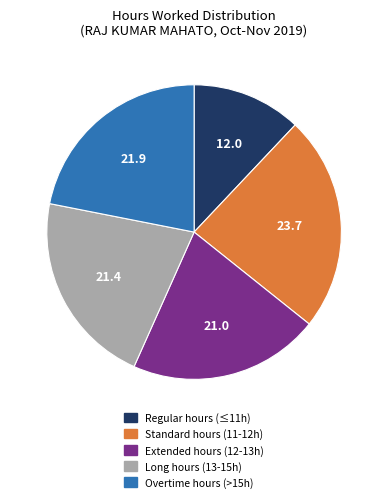

Is there a majority slice in this chart?

No